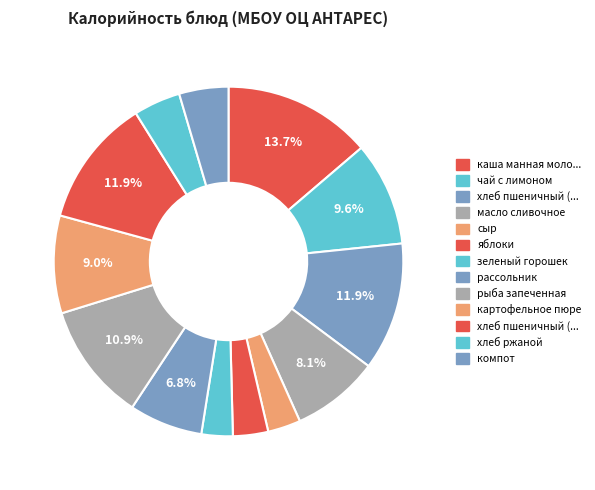

Count the number of slices in the pie.

13